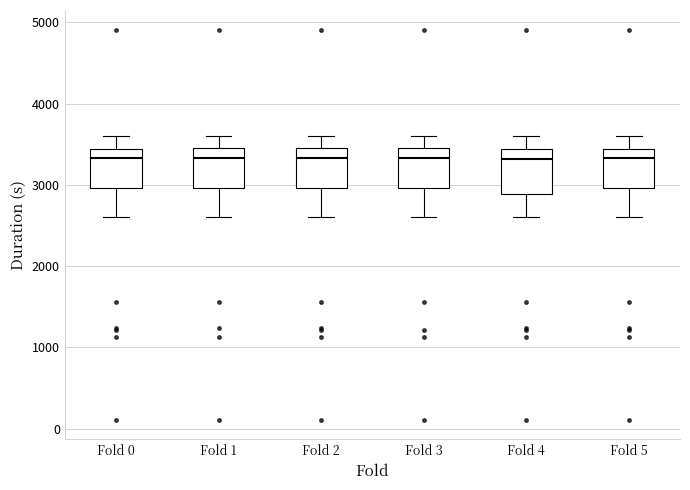

Where is the lower edge of the box for Fold 2 on the y-axis? The values are not printed on the chart, so give them approximately, as read against the axis.

3000